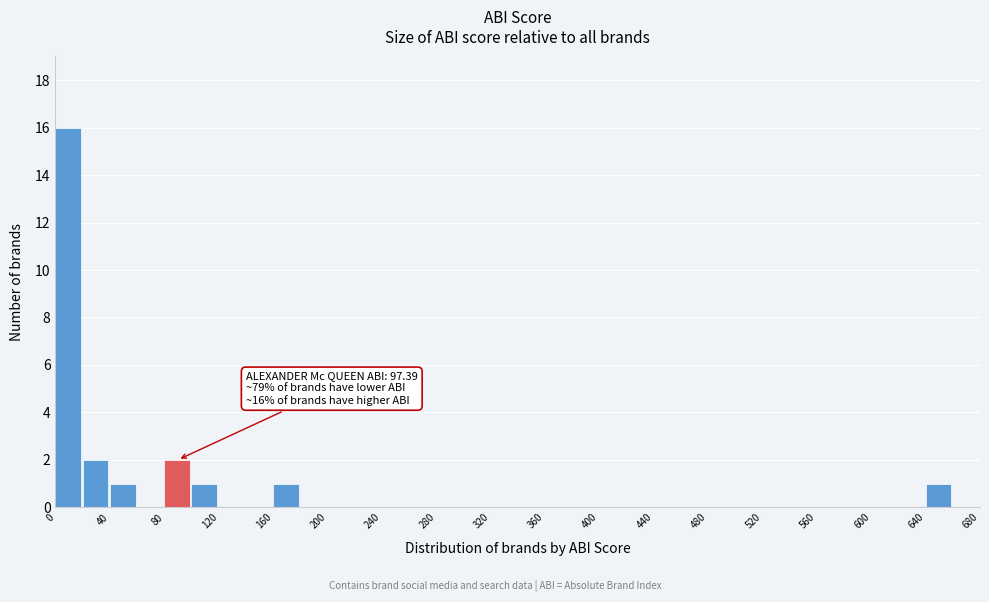

Over which range of the x-axis is the bar tallest?

0 to 20